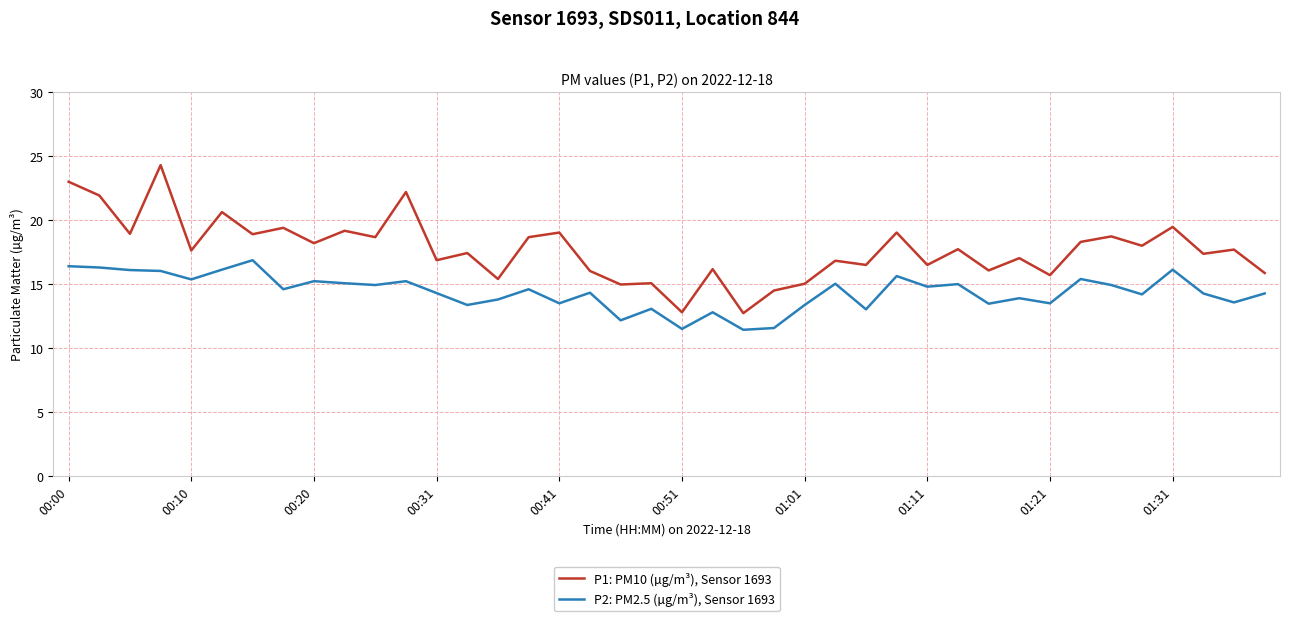

True or false: P1: PM10 (µg/m³), Sensor 1693 and P2: PM2.5 (µg/m³), Sensor 1693 intersect in this chart.

False